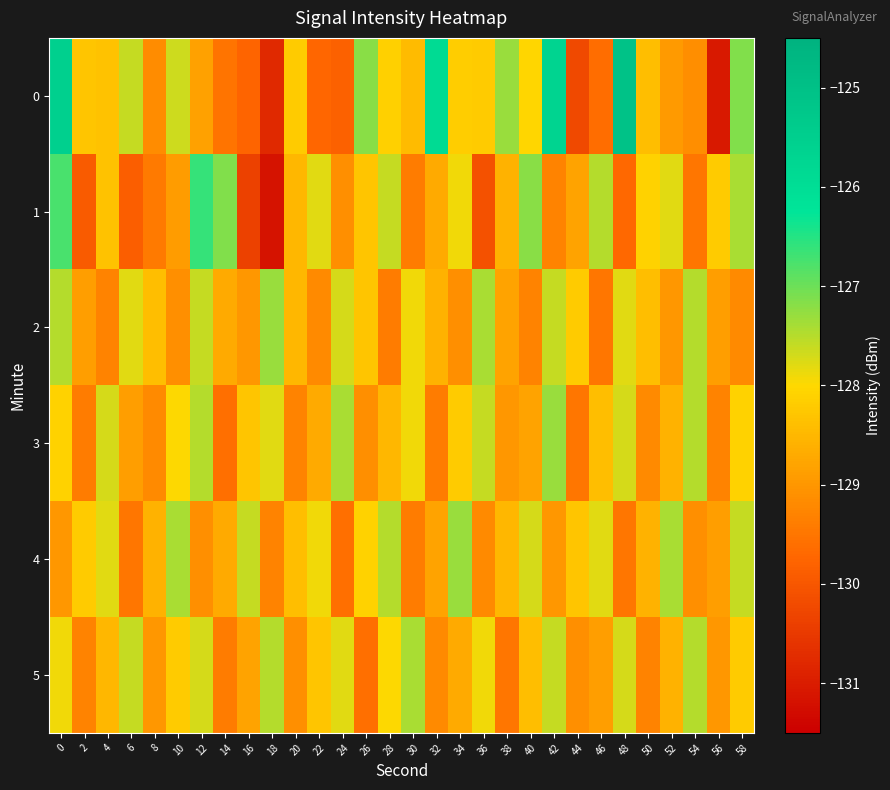

Reading right to left, list all the values displayed in this chart.

0: 58=-127.1	56=-131.0	54=-129.1	52=-129.0	50=-128.4	48=-125.1	46=-129.6	44=-130.2	42=-125.7	40=-128.0	38=-127.3	36=-128.2	34=-128.2	32=-125.9	30=-128.4	28=-128.1	26=-127.2	24=-129.8	22=-129.7	20=-128.2	18=-130.8	16=-129.8	14=-129.5	12=-128.8	10=-127.7	8=-129.2	6=-127.6	4=-128.3	2=-128.3	0=-125.6
1: 58=-127.4	56=-128.2	54=-129.5	52=-127.8	50=-128.1	48=-129.7	46=-127.5	44=-128.8	42=-129.3	40=-127.2	38=-128.6	36=-130.1	34=-127.9	32=-128.7	30=-129.4	28=-127.6	26=-128.3	24=-129.1	22=-127.8	20=-128.5	18=-131.2	16=-130.4	14=-127.1	12=-126.6	10=-128.9	8=-129.4	6=-129.9	4=-128.3	2=-129.9	0=-126.8
2: 58=-129.2	56=-128.9	54=-127.5	52=-129.0	50=-128.4	48=-127.8	46=-129.5	44=-128.2	42=-127.6	40=-129.3	38=-128.8	36=-127.4	34=-129.1	32=-128.6	30=-127.9	28=-129.4	26=-128.3	24=-127.7	22=-129.2	20=-128.5	18=-127.3	16=-129.0	14=-128.7	12=-127.6	10=-129.1	8=-128.4	6=-127.8	4=-129.3	2=-128.9	0=-127.5
3: 58=-128.1	56=-129.3	54=-127.5	52=-128.6	50=-129.2	48=-127.7	46=-128.4	44=-129.5	42=-127.3	40=-128.8	38=-129.0	36=-127.6	34=-128.2	32=-129.4	30=-127.9	28=-128.5	26=-129.1	24=-127.4	22=-128.7	20=-129.3	18=-127.8	16=-128.3	14=-129.6	12=-127.5	10=-128.0	8=-129.2	6=-128.9	4=-127.7	2=-129.4	0=-128.1
4: 58=-127.6	56=-128.9	54=-129.1	52=-127.4	50=-128.6	48=-129.5	46=-127.8	44=-128.3	42=-129.0	40=-127.7	38=-128.5	36=-129.2	34=-127.3	32=-128.8	30=-129.4	28=-127.5	26=-128.1	24=-129.6	22=-127.9	20=-128.4	18=-129.3	16=-127.6	14=-128.7	12=-129.1	10=-127.4	8=-128.6	6=-129.5	4=-127.8	2=-128.2	0=-129.0
5: 58=-128.2	56=-129.0	54=-127.5	52=-128.6	50=-129.3	48=-127.7	46=-128.9	44=-129.1	42=-127.6	40=-128.4	38=-129.5	36=-127.9	34=-128.7	32=-129.2	30=-127.4	28=-128.0	26=-129.6	24=-127.8	22=-128.3	20=-129.1	18=-127.5	16=-128.8	14=-129.4	12=-127.7	10=-128.2	8=-129.0	6=-127.6	4=-128.5	2=-129.3	0=-127.9